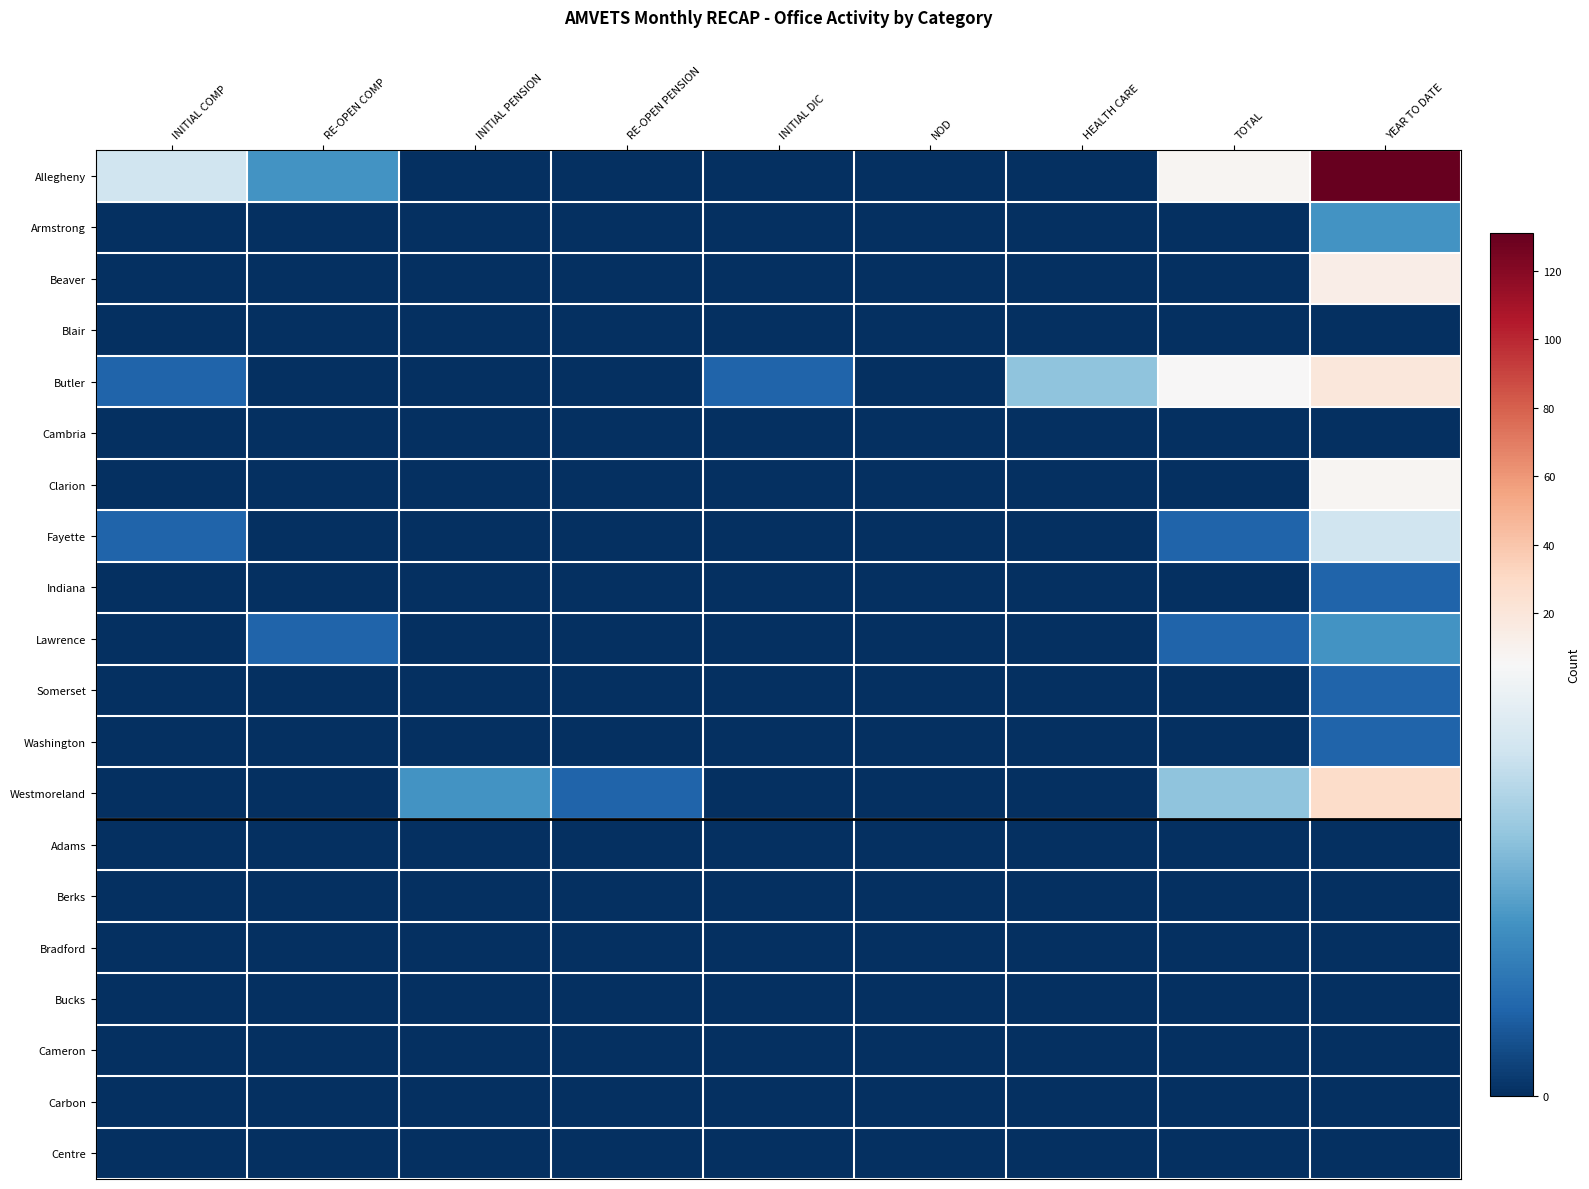

At which category is the sum across all series the highest?

YEAR TO DATE